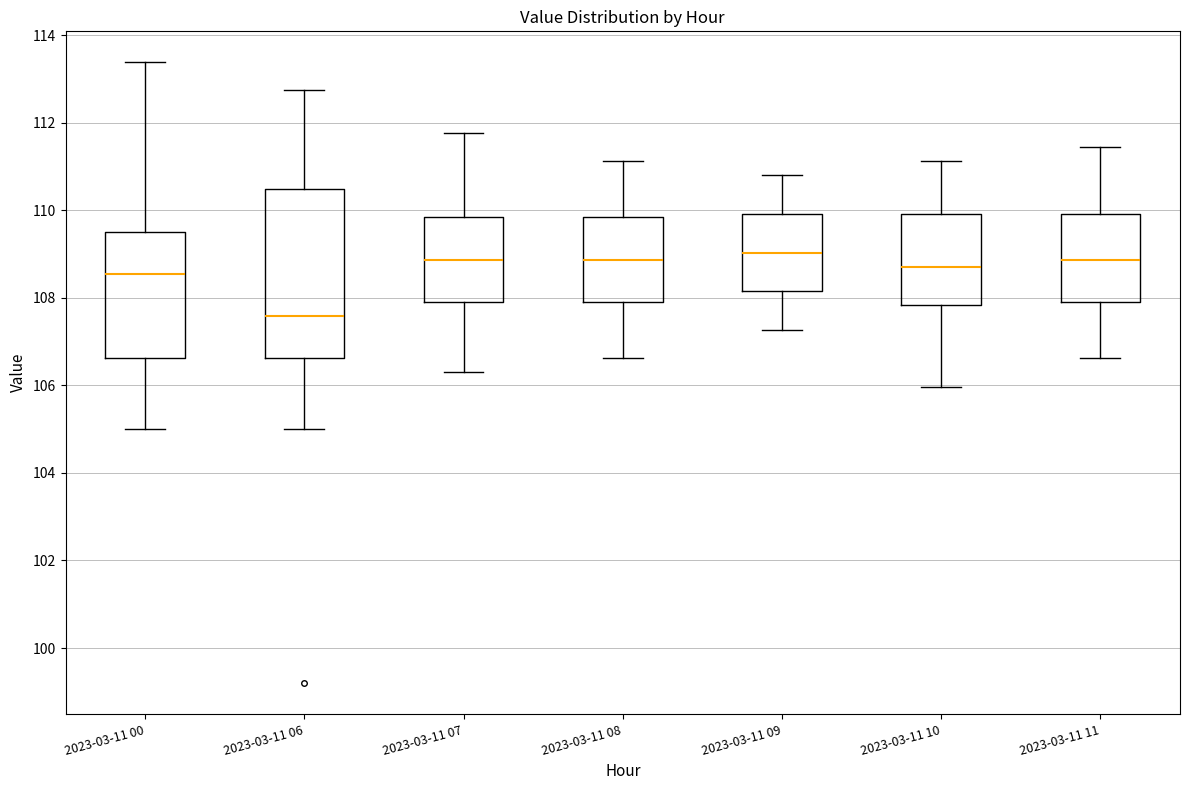

Which box's median line is the lowest?

2023-03-11 06